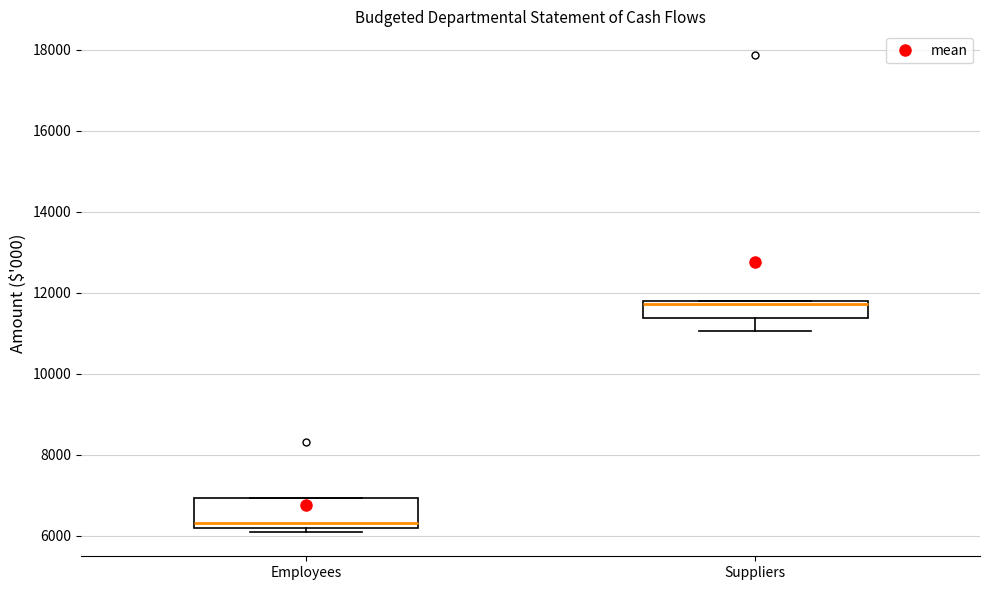

Where is the upper edge of the box for Suppliers on the y-axis? The values are not printed on the chart, so give them approximately, as read against the axis.

11800